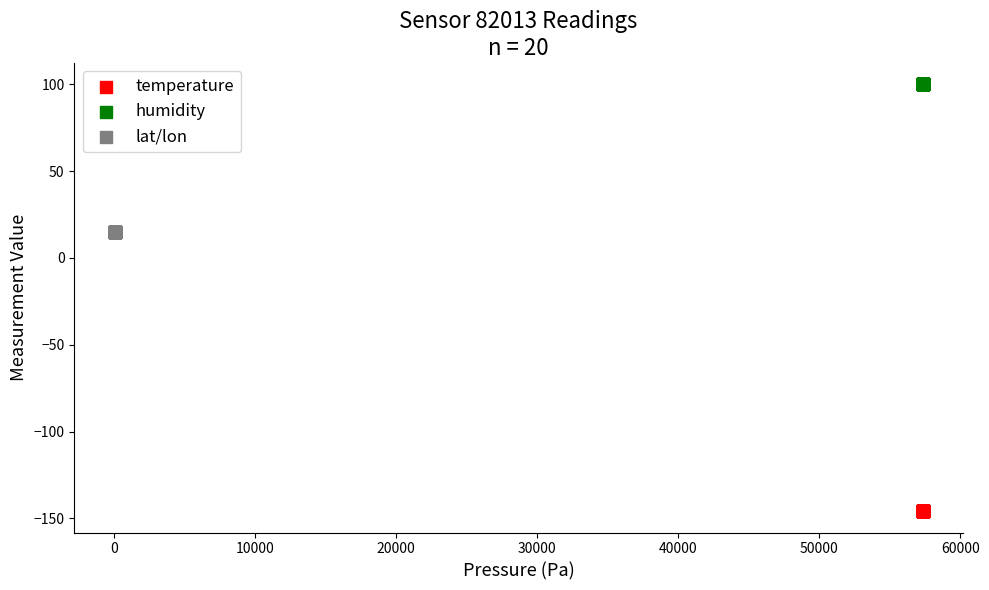

Which series reaches the minimum Y coordinate?

temperature